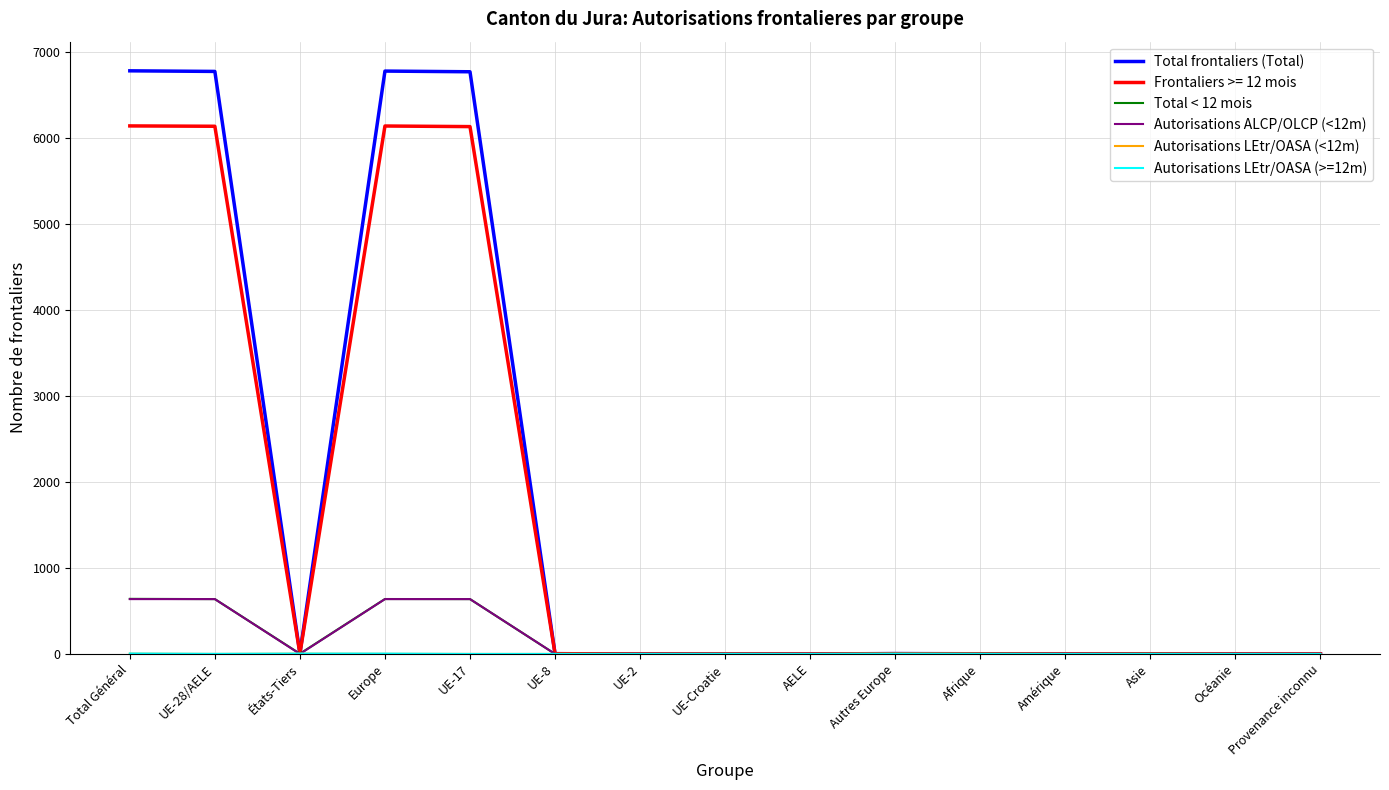

Between Europe and Océanie, which series saw the biggest shift?

Total frontaliers (Total)